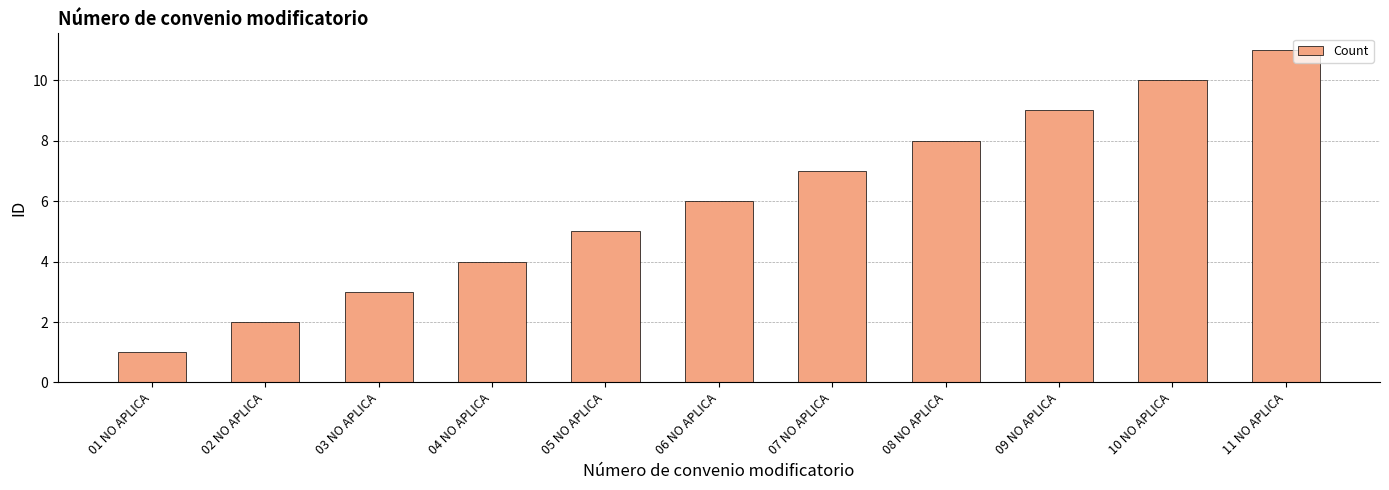

What is the average value?

6